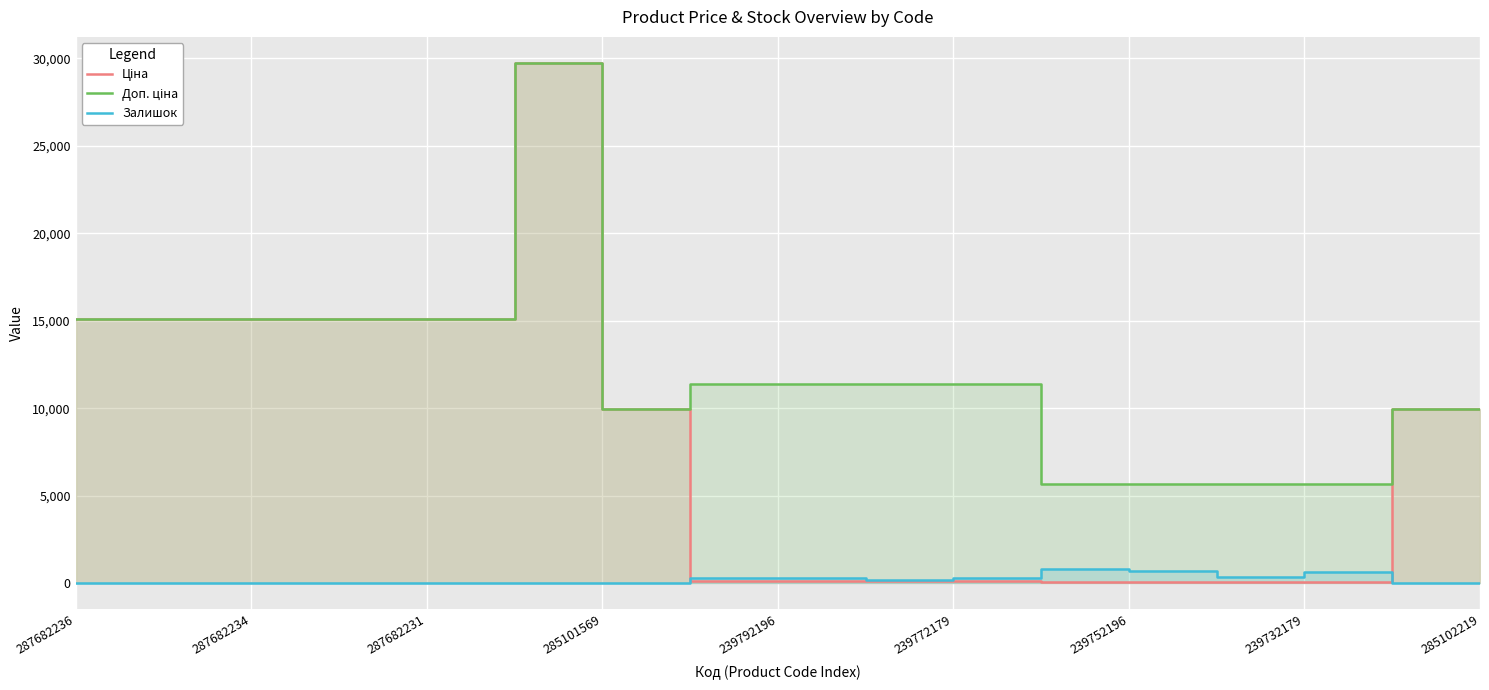

True or false: Ціна and Доп. ціна intersect in this chart.

False